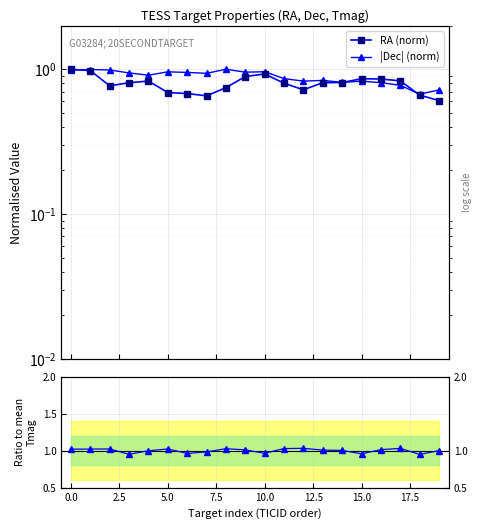

At 17.5, list the series in order from largest to smallest.

Tmag ratio, |Dec| (norm), RA (norm)